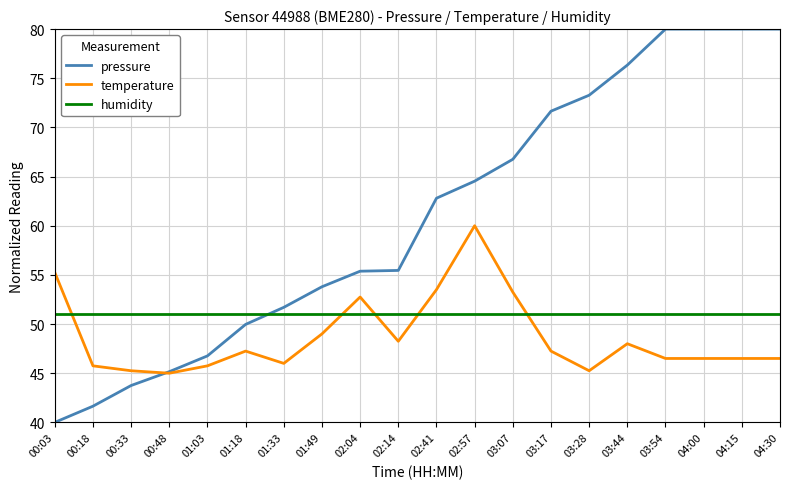

How many lines are shown in the chart?

3